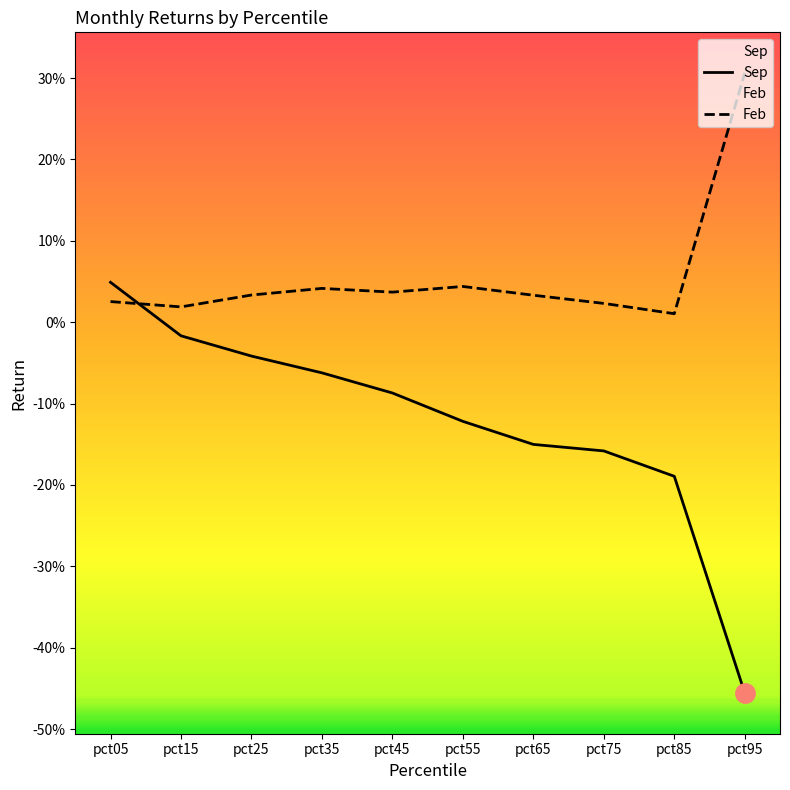

How many distinct data groups are displayed?

2